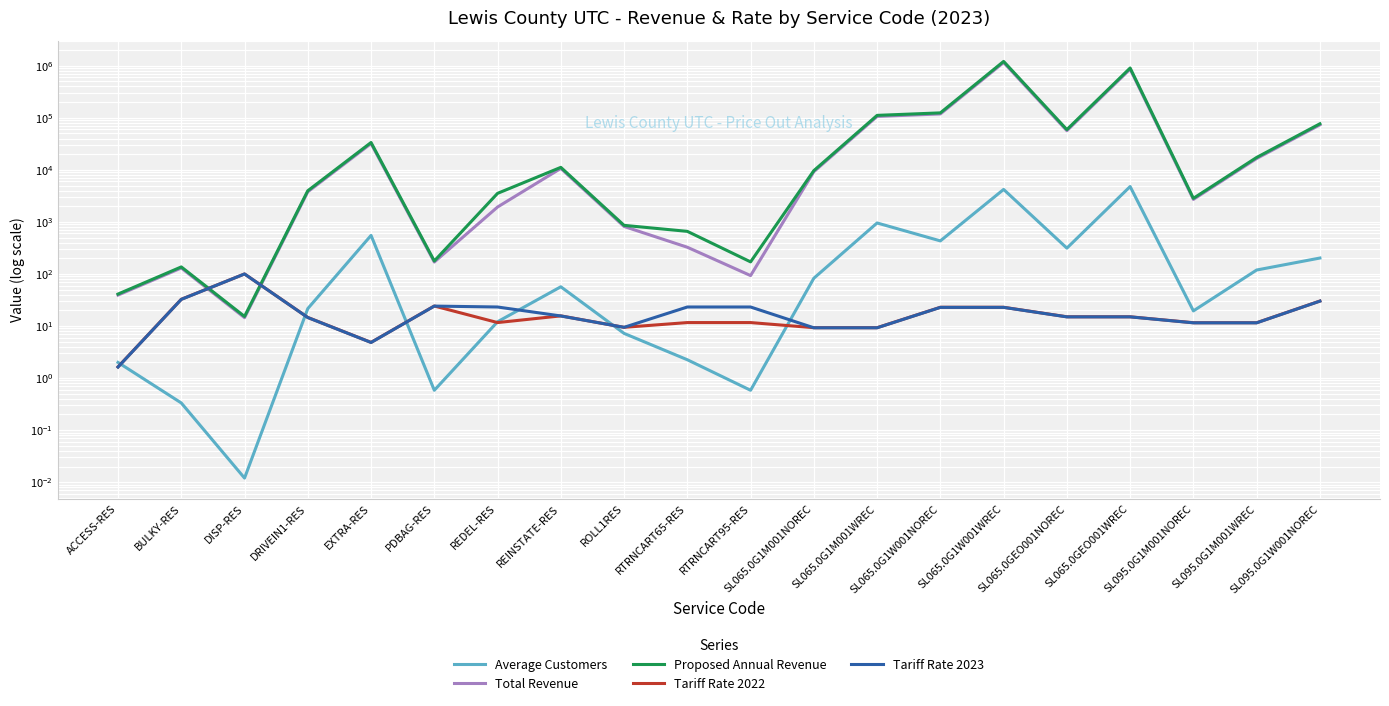

What is the value of the Tariff Rate 2022 point at the 7th from the left?

11.7